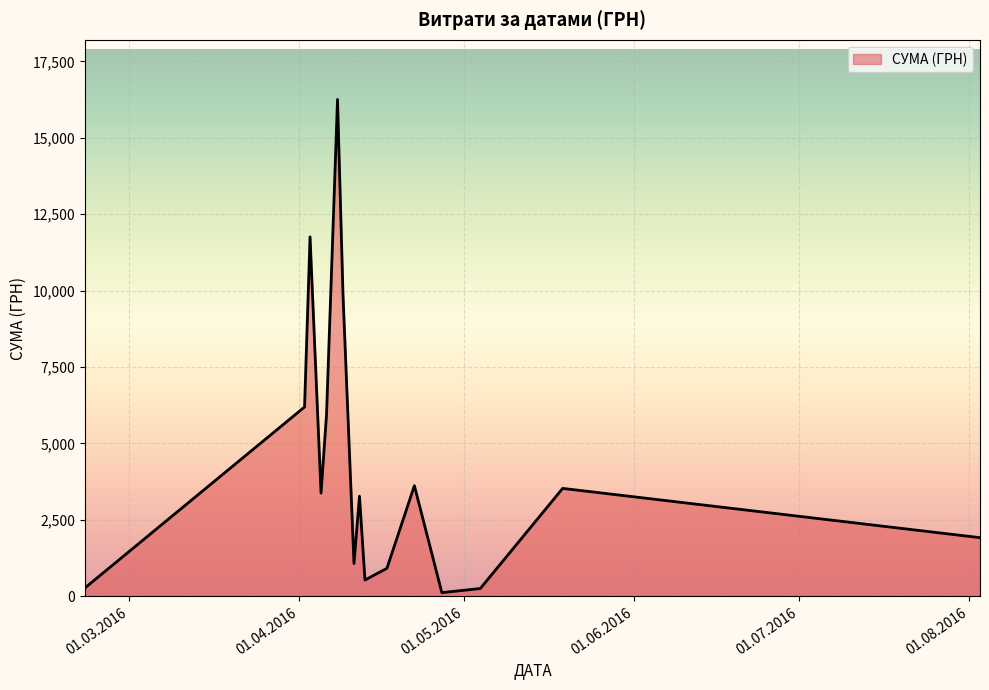

What is the maximum value shown in the chart?

16256.5